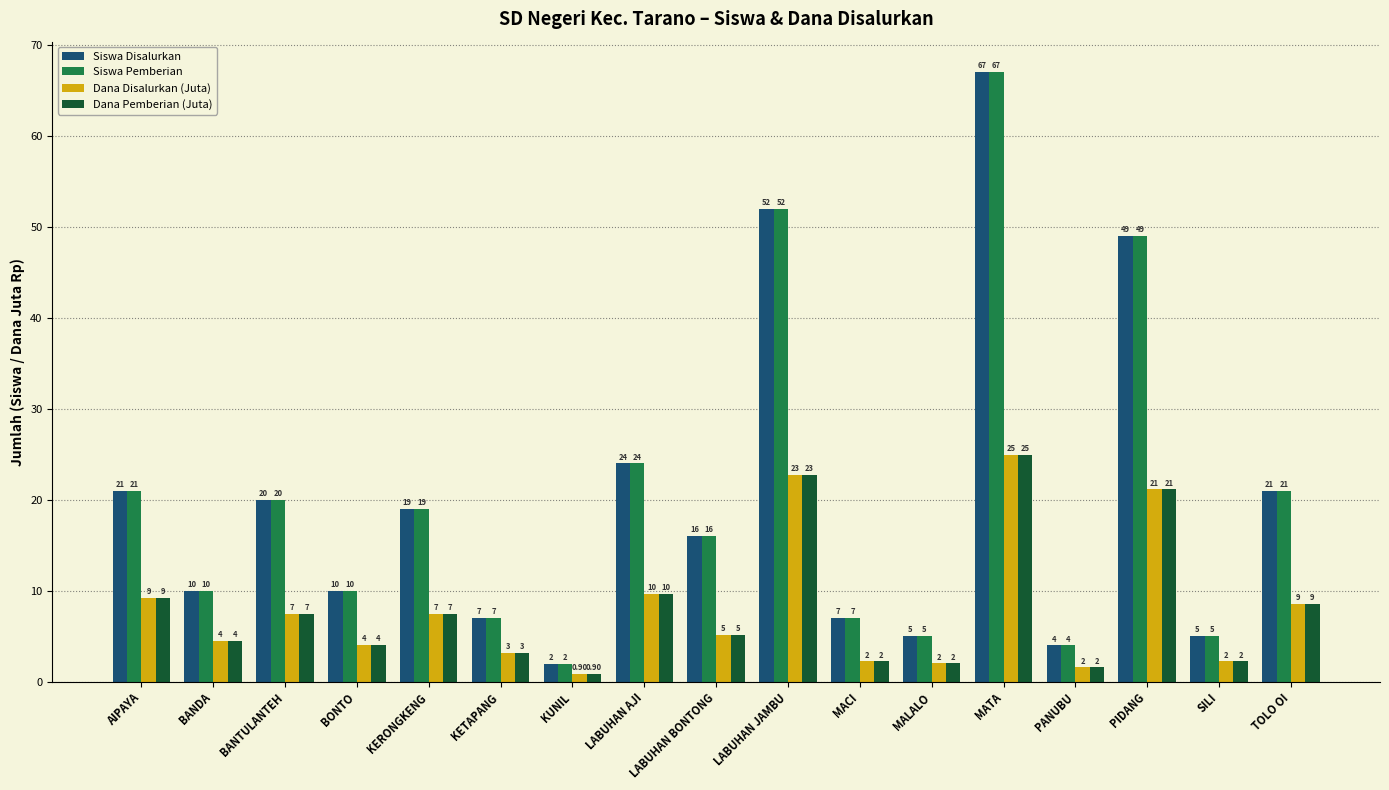

Which label corresponds to the largest value in the chart?

MATA